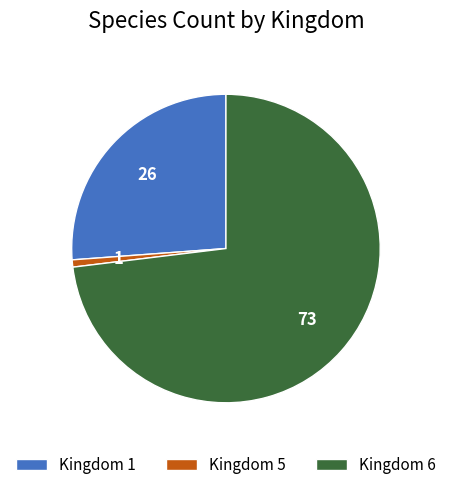

Approximately how many times larger is the value at Kingdom 1 compared to Kingdom 5?

34.6